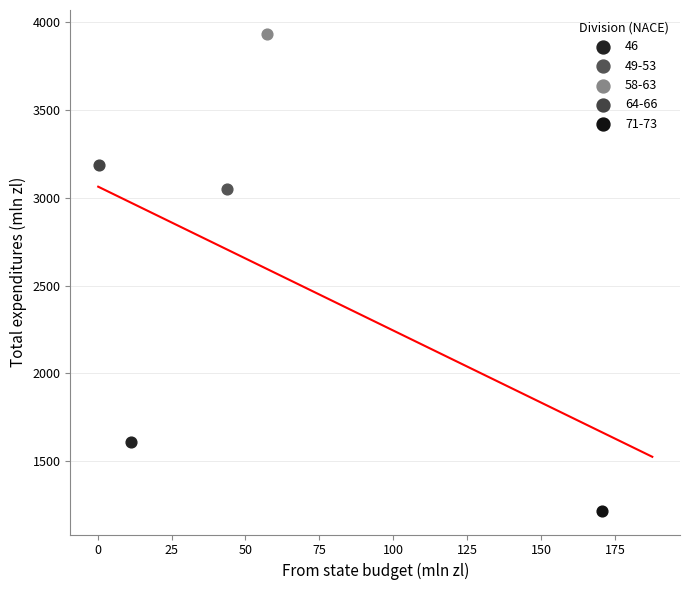

Which series reaches the maximum Y coordinate?

58-63